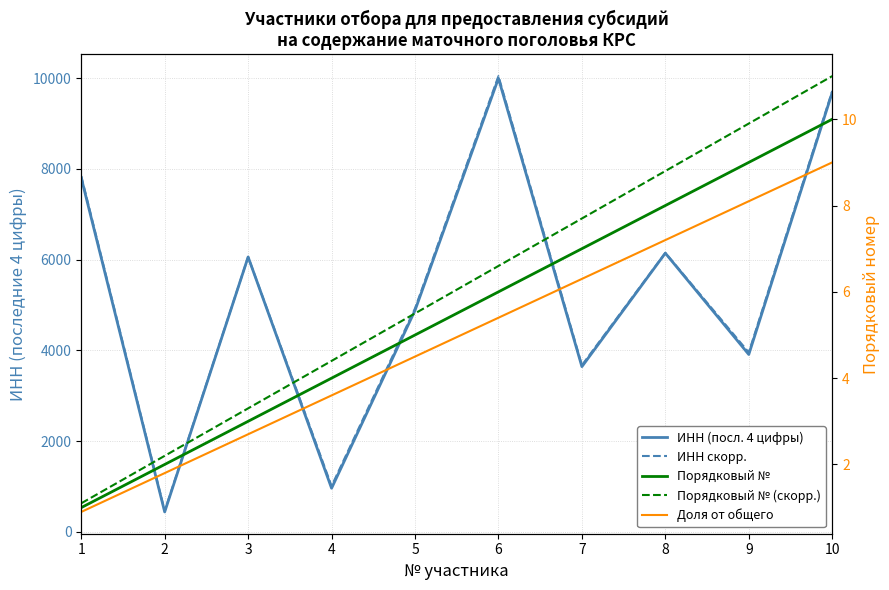

What is the maximum value for Порядковый № (скорр.)?

11.0